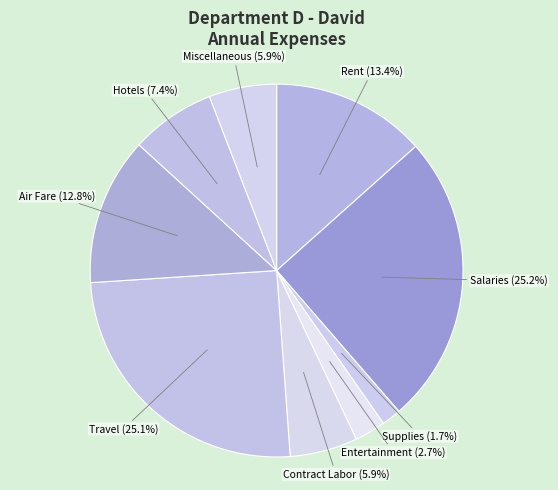

Count the number of slices in the pie.

9